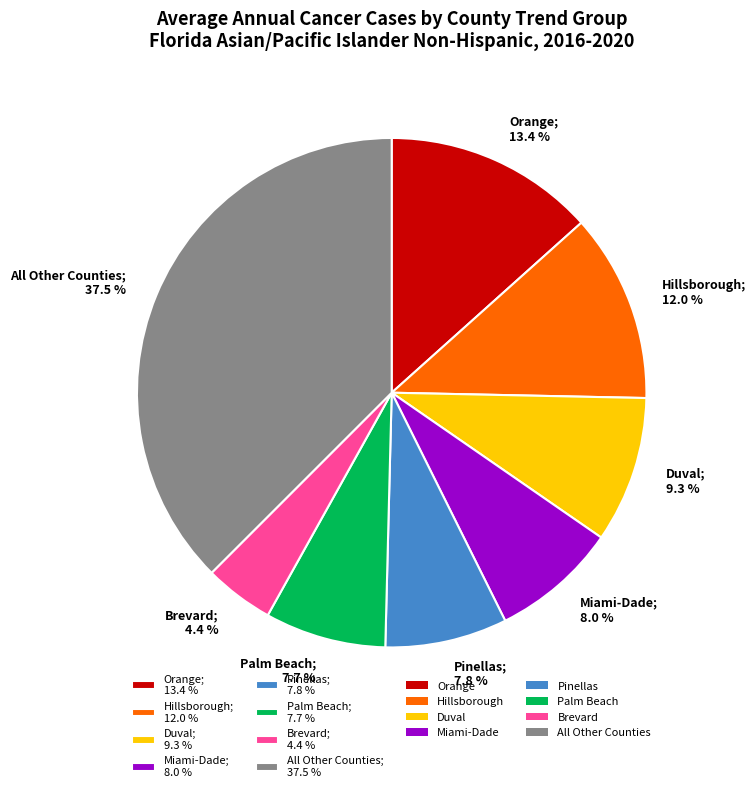

Is there a majority slice in this chart?

No